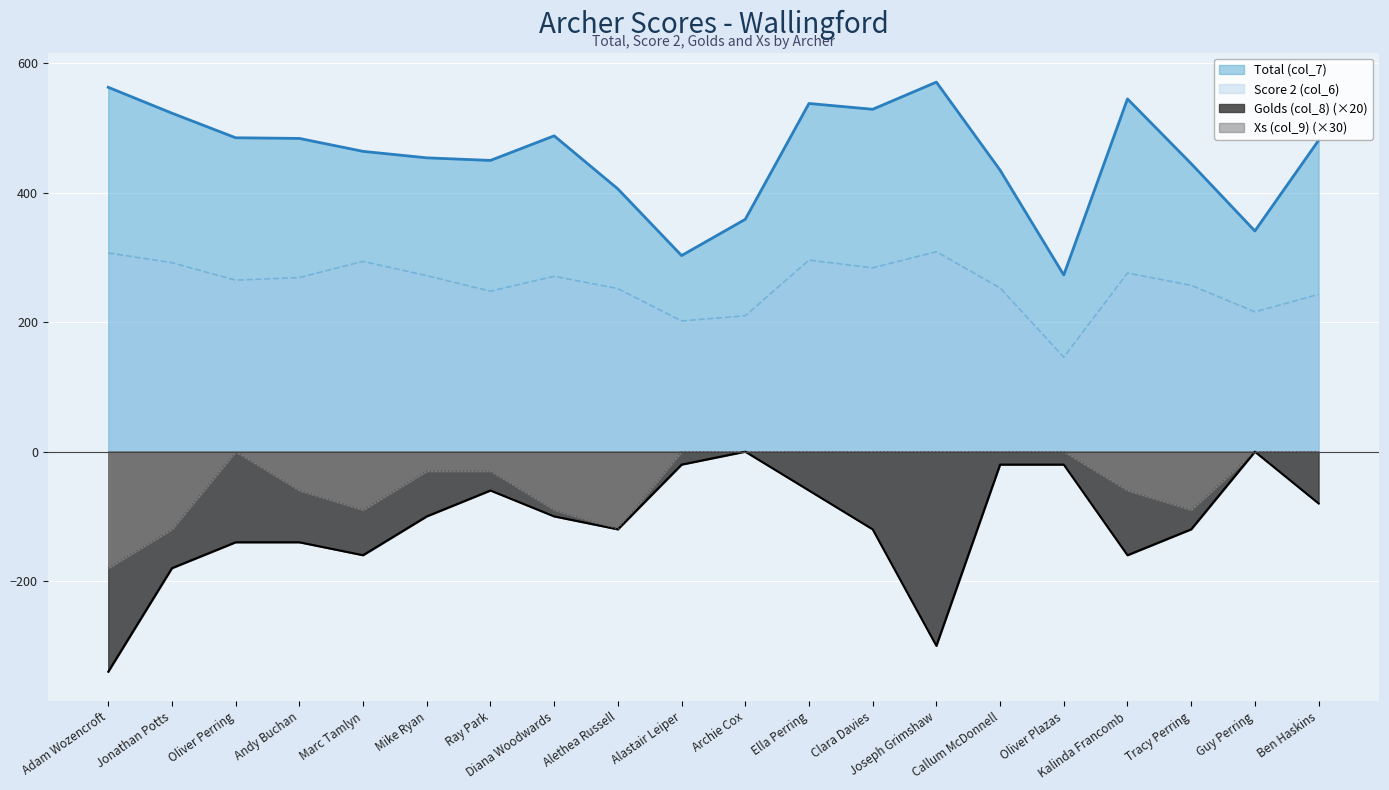

What is the difference between the maximum and minimum values in the Xs (col_9) series?

180